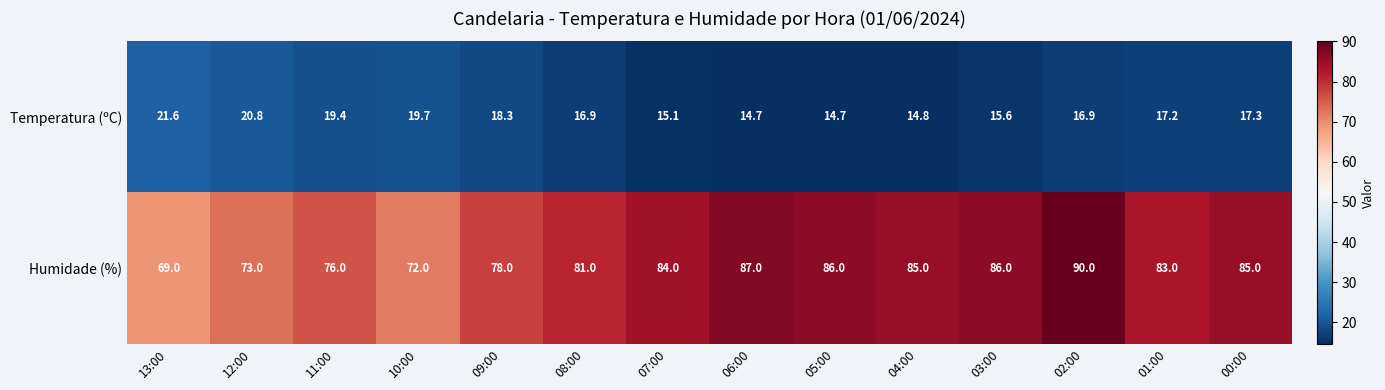

At which label does Humidade (%) reach its peak?

02:00